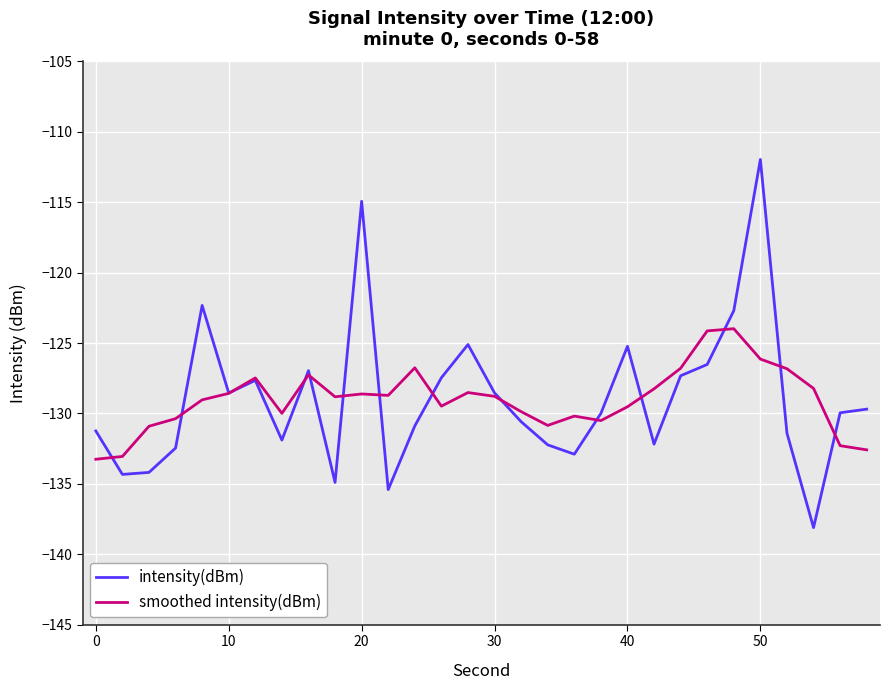

Rank the series by their maximum value, from lowest to highest.

smoothed intensity(dBm), intensity(dBm)